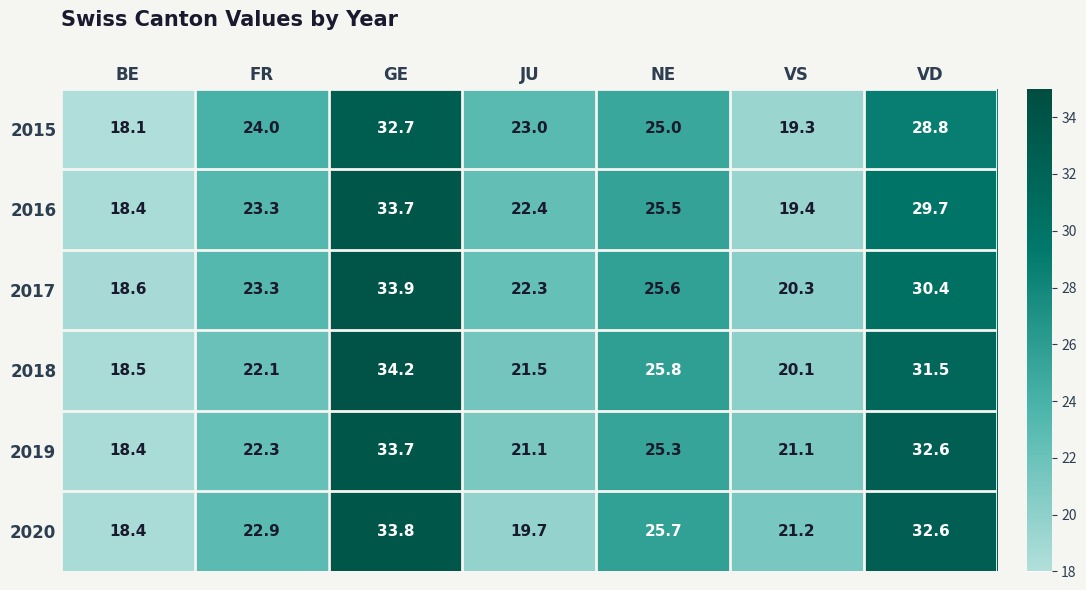

Which category has the highest value across all series?

GE